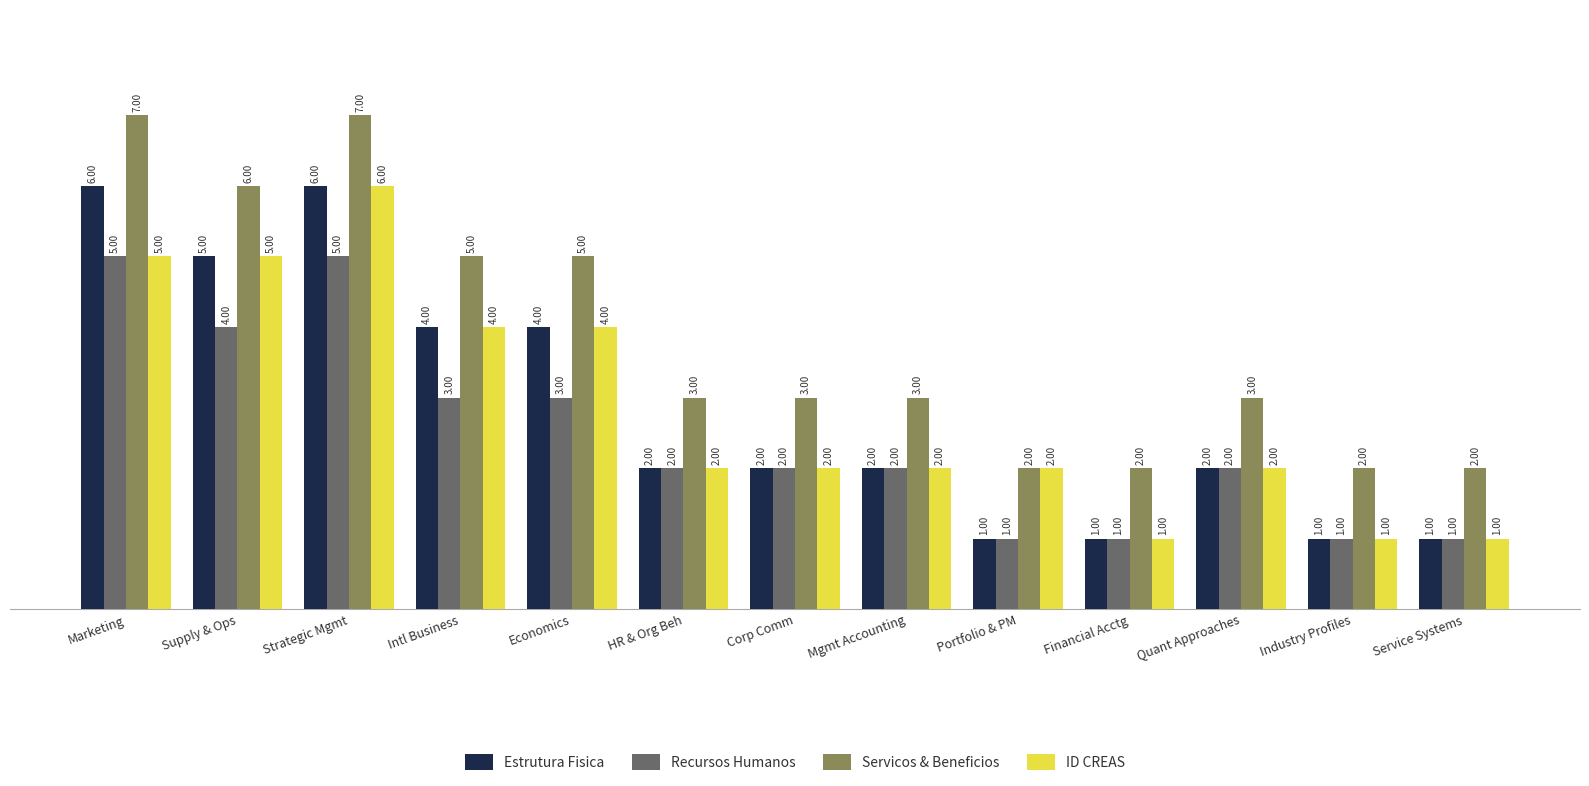

Where does the Servicos & Beneficios series first go above 3?

Marketing